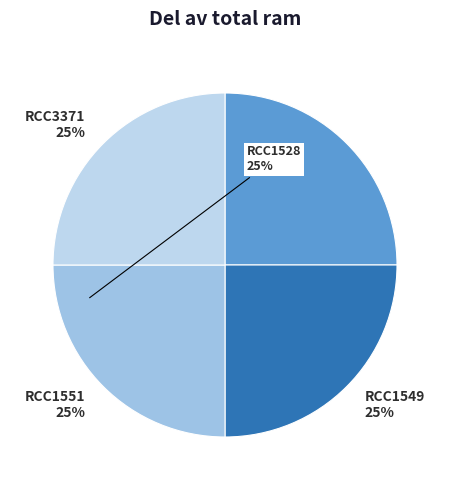

What percentage do RCC3371 and RCC1528 together represent?

50.0%